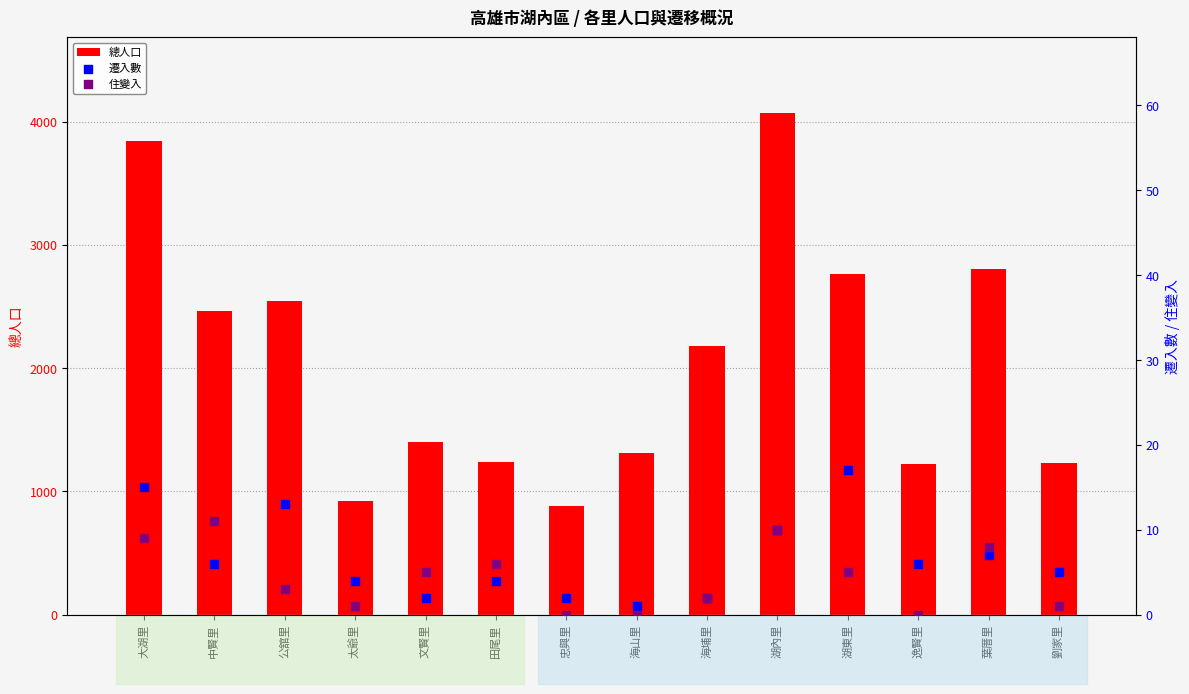

Which series has the widest spread of Y values?

總人口